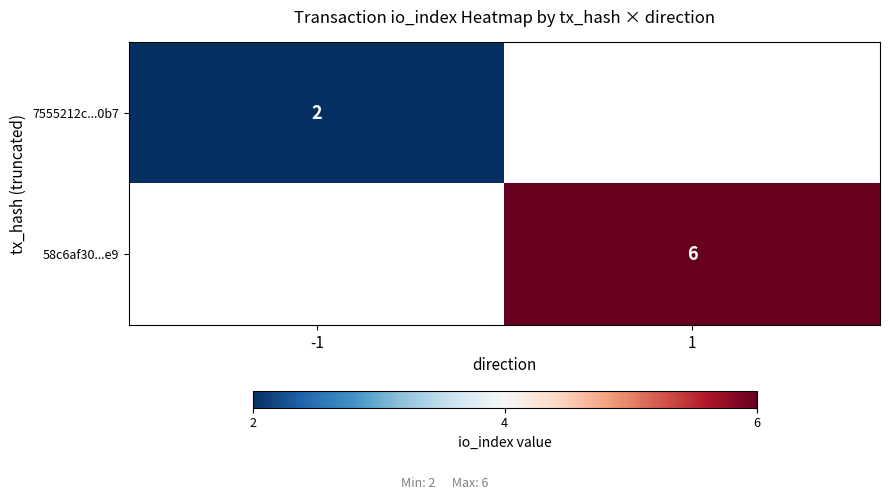

The value of 7555212c...0b7 at -1 is 3. True or false?

False